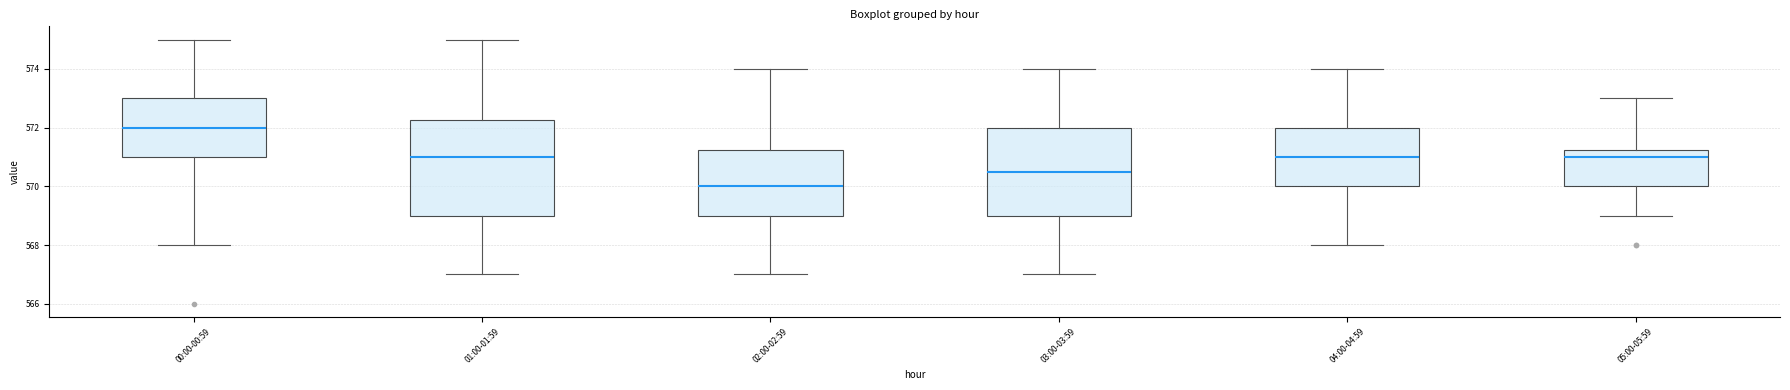

Which box has the lowest median line?

02:00-02:59